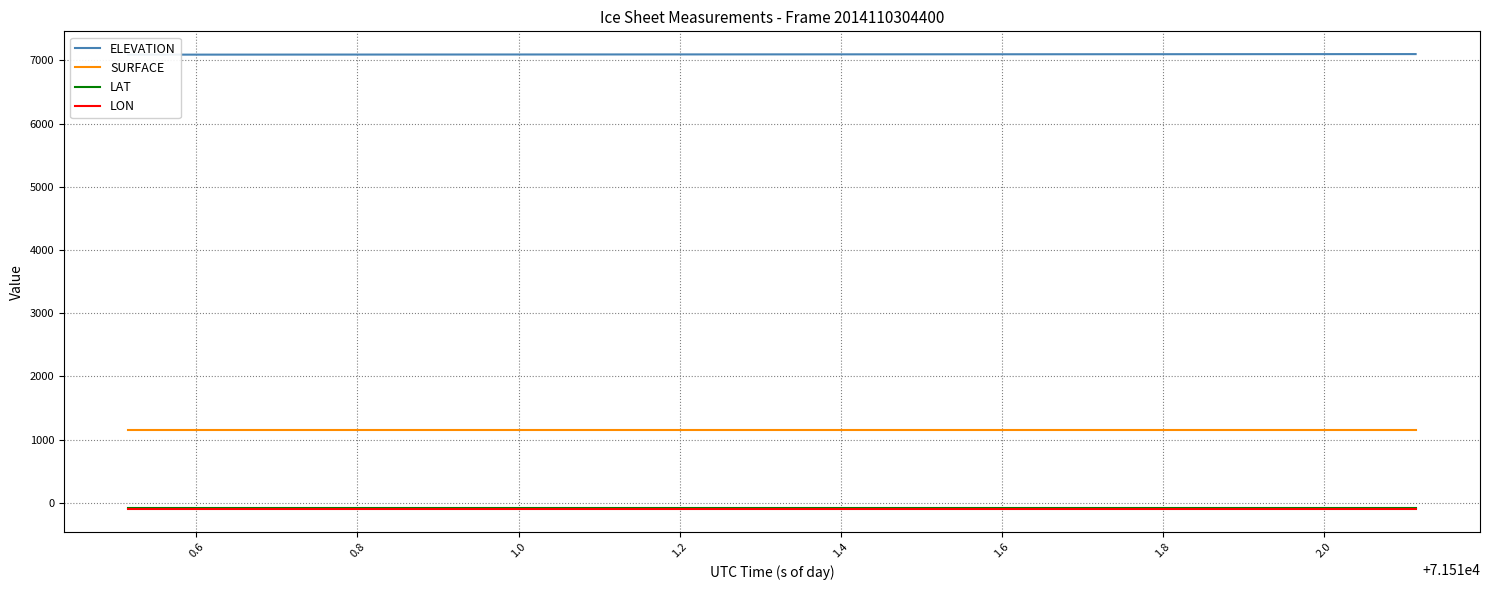

What is the highest value of the LON series?

-100.3